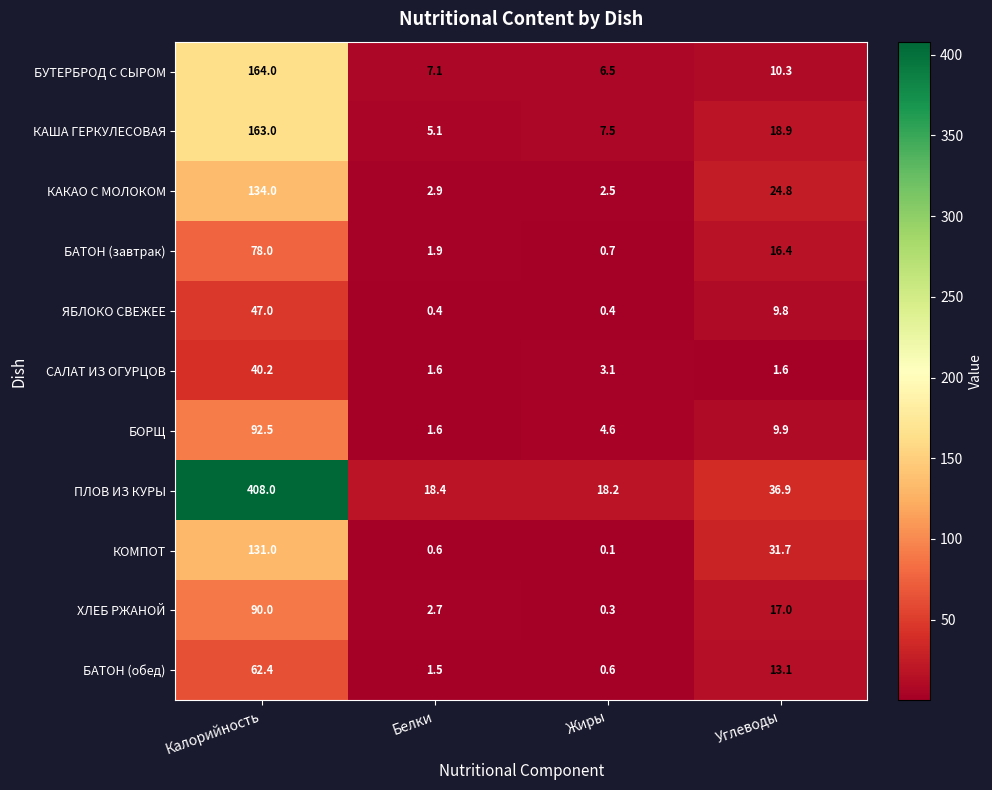

What is the difference between the maximum and minimum values in the БОРЩ series?

90.9